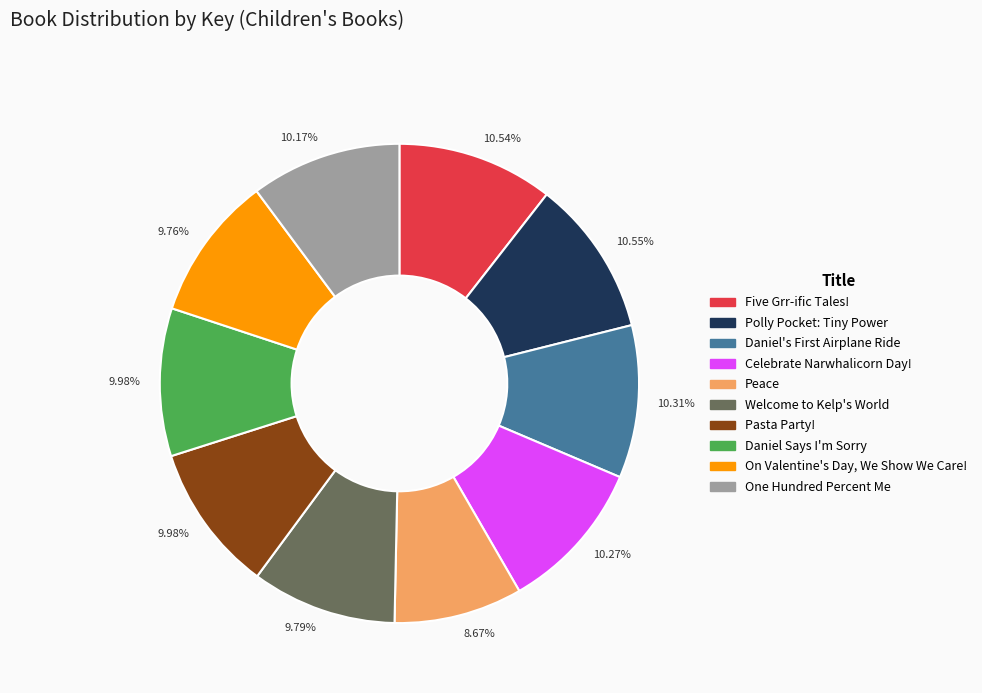

How many segments does this pie chart have?

10